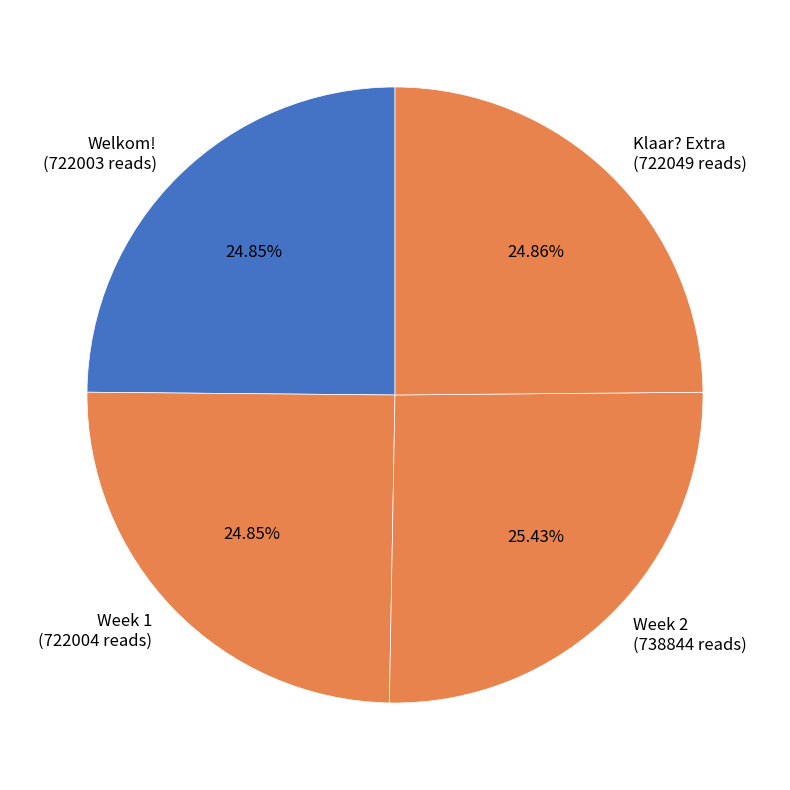

Count the number of slices in the pie.

4